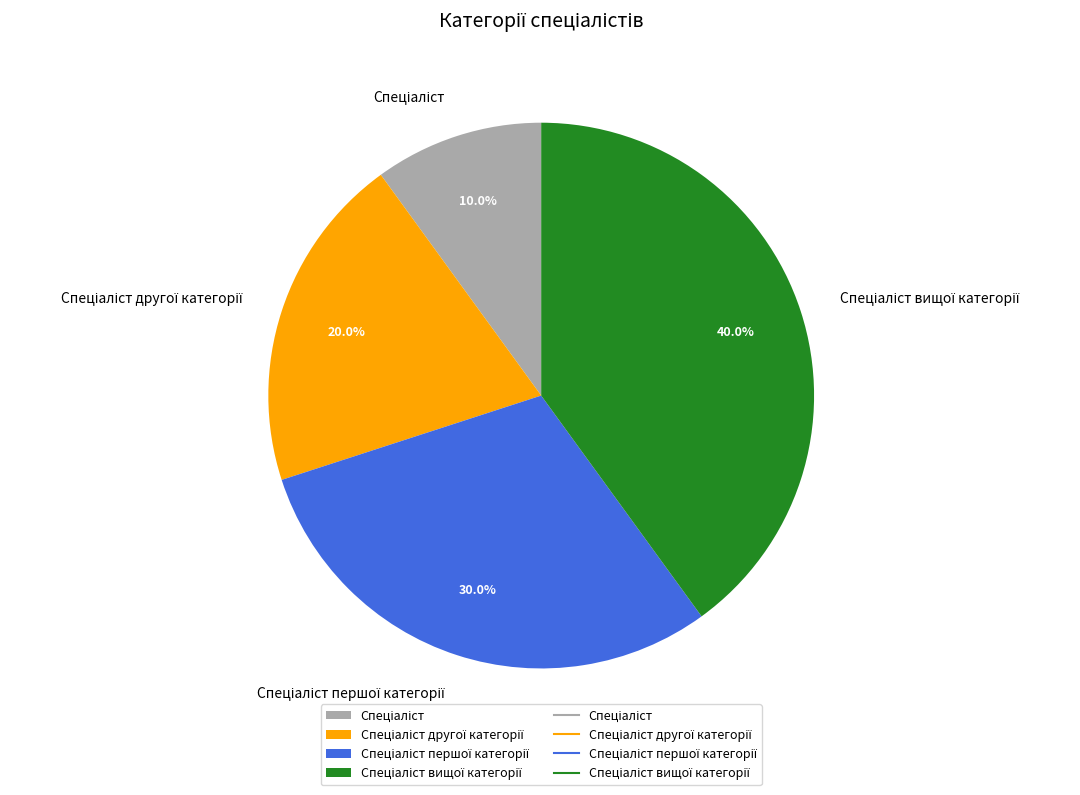

Is there any slice that represents more than half of the pie?

No